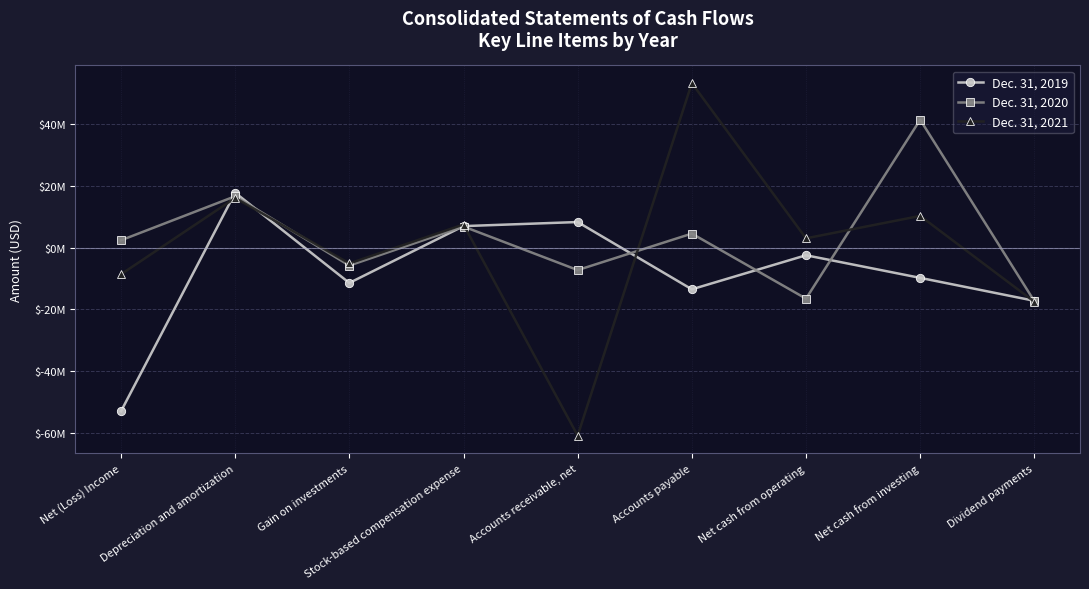

What is the label of the 9th point from the left?

Dividend payments